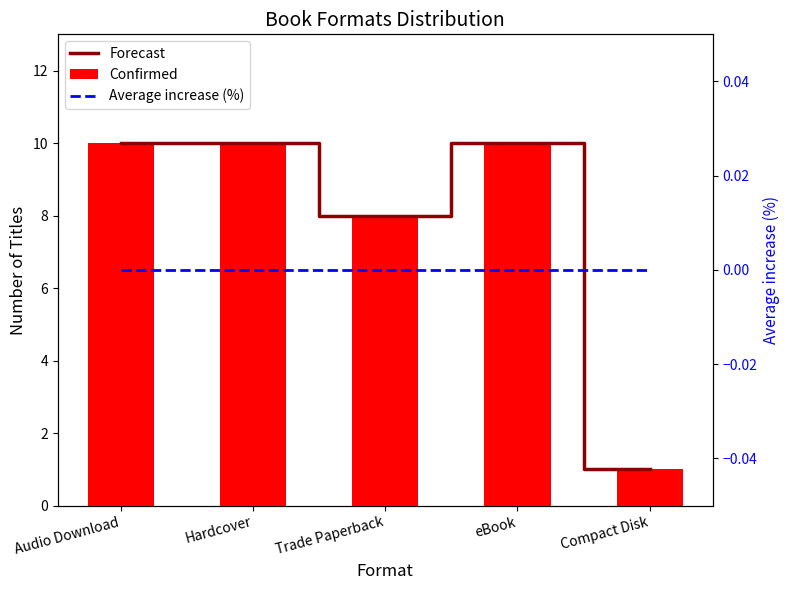

What is the label of the 3rd bar from the right?

Trade Paperback